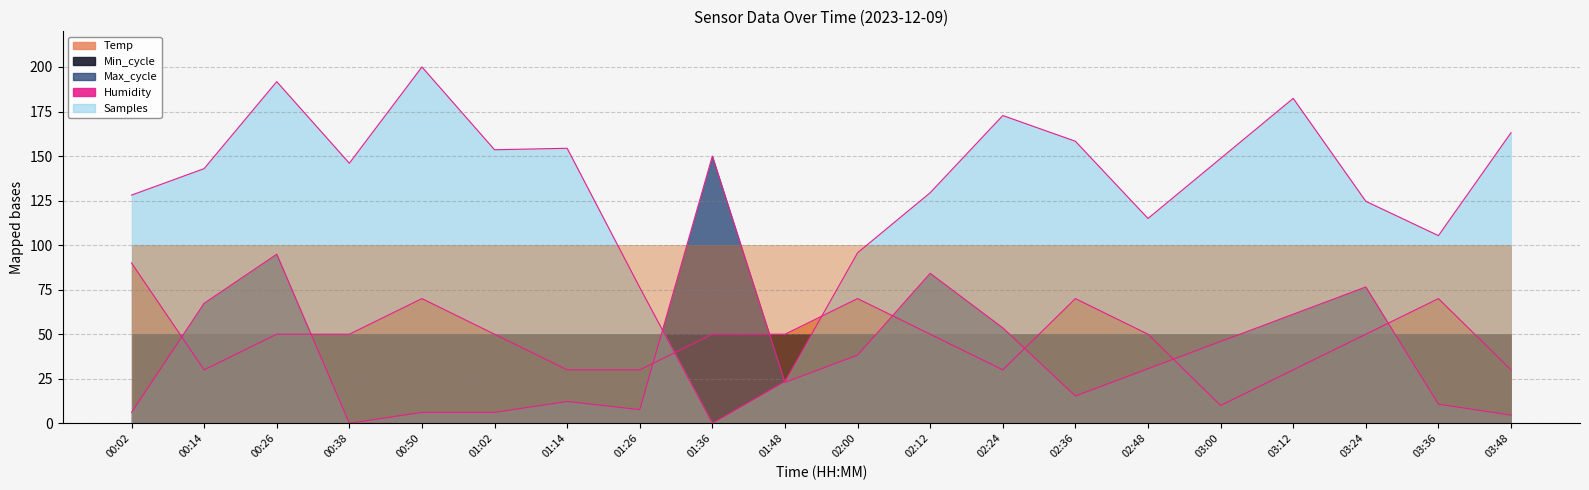

How many intersections are there between Samples and Temp?

2